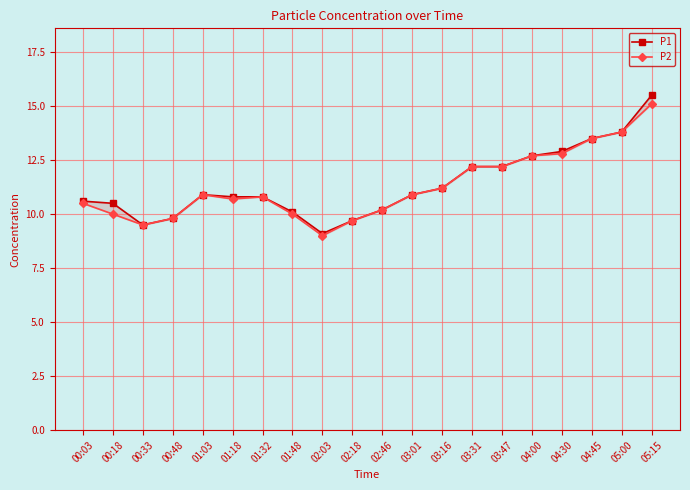

What is the difference between the maximum and minimum values in the P1 series?

6.4